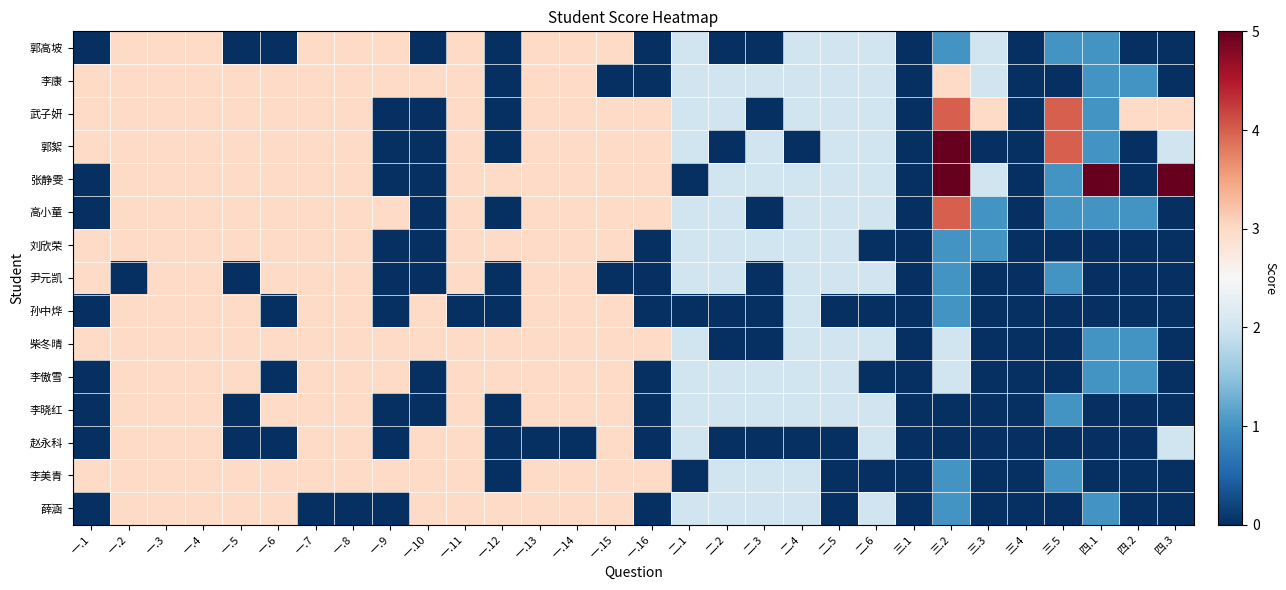

Reading right to left, list all the values displayed in this chart.

郭高坡: 四.3=0	四.2=0	四.1=1	三.5=1	三.4=0	三.3=2	三.2=1	三.1=0	二.6=2	二.5=2	二.4=2	二.3=0	二.2=0	二.1=2	一.16=0	一.15=3	一.14=3	一.13=3	一.12=0	一.11=3	一.10=0	一.9=3	一.8=3	一.7=3	一.6=0	一.5=0	一.4=3	一.3=3	一.2=3	一.1=0
李康: 四.3=0	四.2=1	四.1=1	三.5=0	三.4=0	三.3=2	三.2=3	三.1=0	二.6=2	二.5=2	二.4=2	二.3=2	二.2=2	二.1=2	一.16=0	一.15=0	一.14=3	一.13=3	一.12=0	一.11=3	一.10=3	一.9=3	一.8=3	一.7=3	一.6=3	一.5=3	一.4=3	一.3=3	一.2=3	一.1=3
武子妍: 四.3=3	四.2=3	四.1=1	三.5=4	三.4=0	三.3=3	三.2=4	三.1=0	二.6=2	二.5=2	二.4=2	二.3=0	二.2=2	二.1=2	一.16=3	一.15=3	一.14=3	一.13=3	一.12=0	一.11=3	一.10=0	一.9=0	一.8=3	一.7=3	一.6=3	一.5=3	一.4=3	一.3=3	一.2=3	一.1=3
郭絮: 四.3=2	四.2=0	四.1=1	三.5=4	三.4=0	三.3=0	三.2=5	三.1=0	二.6=2	二.5=2	二.4=0	二.3=2	二.2=0	二.1=2	一.16=3	一.15=3	一.14=3	一.13=3	一.12=0	一.11=3	一.10=0	一.9=0	一.8=3	一.7=3	一.6=3	一.5=3	一.4=3	一.3=3	一.2=3	一.1=3
张静雯: 四.3=5	四.2=0	四.1=5	三.5=1	三.4=0	三.3=2	三.2=5	三.1=0	二.6=2	二.5=2	二.4=2	二.3=2	二.2=2	二.1=0	一.16=3	一.15=3	一.14=3	一.13=3	一.12=3	一.11=3	一.10=0	一.9=0	一.8=3	一.7=3	一.6=3	一.5=3	一.4=3	一.3=3	一.2=3	一.1=0
高小童: 四.3=0	四.2=1	四.1=1	三.5=1	三.4=0	三.3=1	三.2=4	三.1=0	二.6=2	二.5=2	二.4=2	二.3=0	二.2=2	二.1=2	一.16=3	一.15=3	一.14=3	一.13=3	一.12=0	一.11=3	一.10=0	一.9=3	一.8=3	一.7=3	一.6=3	一.5=3	一.4=3	一.3=3	一.2=3	一.1=0
刘欣荣: 四.3=0	四.2=0	四.1=0	三.5=0	三.4=0	三.3=1	三.2=1	三.1=0	二.6=0	二.5=2	二.4=2	二.3=2	二.2=2	二.1=2	一.16=0	一.15=3	一.14=3	一.13=3	一.12=3	一.11=3	一.10=0	一.9=0	一.8=3	一.7=3	一.6=3	一.5=3	一.4=3	一.3=3	一.2=3	一.1=3
尹元凯: 四.3=0	四.2=0	四.1=0	三.5=1	三.4=0	三.3=0	三.2=1	三.1=0	二.6=2	二.5=2	二.4=2	二.3=0	二.2=2	二.1=2	一.16=0	一.15=0	一.14=3	一.13=3	一.12=0	一.11=3	一.10=0	一.9=0	一.8=3	一.7=3	一.6=3	一.5=0	一.4=3	一.3=3	一.2=0	一.1=3
孙中烨: 四.3=0	四.2=0	四.1=0	三.5=0	三.4=0	三.3=0	三.2=1	三.1=0	二.6=0	二.5=0	二.4=2	二.3=0	二.2=0	二.1=0	一.16=0	一.15=3	一.14=3	一.13=3	一.12=0	一.11=0	一.10=3	一.9=0	一.8=3	一.7=3	一.6=0	一.5=3	一.4=3	一.3=3	一.2=3	一.1=0
柴冬晴: 四.3=0	四.2=1	四.1=1	三.5=0	三.4=0	三.3=0	三.2=2	三.1=0	二.6=2	二.5=2	二.4=2	二.3=0	二.2=0	二.1=2	一.16=3	一.15=3	一.14=3	一.13=3	一.12=3	一.11=3	一.10=3	一.9=3	一.8=3	一.7=3	一.6=3	一.5=3	一.4=3	一.3=3	一.2=3	一.1=3
李傲雪: 四.3=0	四.2=1	四.1=1	三.5=0	三.4=0	三.3=0	三.2=2	三.1=0	二.6=0	二.5=2	二.4=2	二.3=2	二.2=2	二.1=2	一.16=0	一.15=3	一.14=3	一.13=3	一.12=3	一.11=3	一.10=0	一.9=3	一.8=3	一.7=3	一.6=0	一.5=3	一.4=3	一.3=3	一.2=3	一.1=0
李晓红: 四.3=0	四.2=0	四.1=0	三.5=1	三.4=0	三.3=0	三.2=0	三.1=0	二.6=2	二.5=2	二.4=2	二.3=2	二.2=2	二.1=2	一.16=0	一.15=3	一.14=3	一.13=3	一.12=0	一.11=3	一.10=0	一.9=0	一.8=3	一.7=3	一.6=3	一.5=0	一.4=3	一.3=3	一.2=3	一.1=0
赵永科: 四.3=2	四.2=0	四.1=0	三.5=0	三.4=0	三.3=0	三.2=0	三.1=0	二.6=2	二.5=0	二.4=0	二.3=0	二.2=0	二.1=2	一.16=0	一.15=3	一.14=0	一.13=0	一.12=0	一.11=3	一.10=3	一.9=0	一.8=3	一.7=3	一.6=0	一.5=0	一.4=3	一.3=3	一.2=3	一.1=0
李美青: 四.3=0	四.2=0	四.1=0	三.5=1	三.4=0	三.3=0	三.2=1	三.1=0	二.6=0	二.5=0	二.4=2	二.3=2	二.2=2	二.1=0	一.16=3	一.15=3	一.14=3	一.13=3	一.12=0	一.11=3	一.10=3	一.9=3	一.8=3	一.7=3	一.6=3	一.5=3	一.4=3	一.3=3	一.2=3	一.1=3
薛涵: 四.3=0	四.2=0	四.1=1	三.5=0	三.4=0	三.3=0	三.2=1	三.1=0	二.6=2	二.5=0	二.4=2	二.3=2	二.2=2	二.1=2	一.16=0	一.15=3	一.14=3	一.13=3	一.12=3	一.11=3	一.10=3	一.9=0	一.8=0	一.7=0	一.6=3	一.5=3	一.4=3	一.3=3	一.2=3	一.1=0